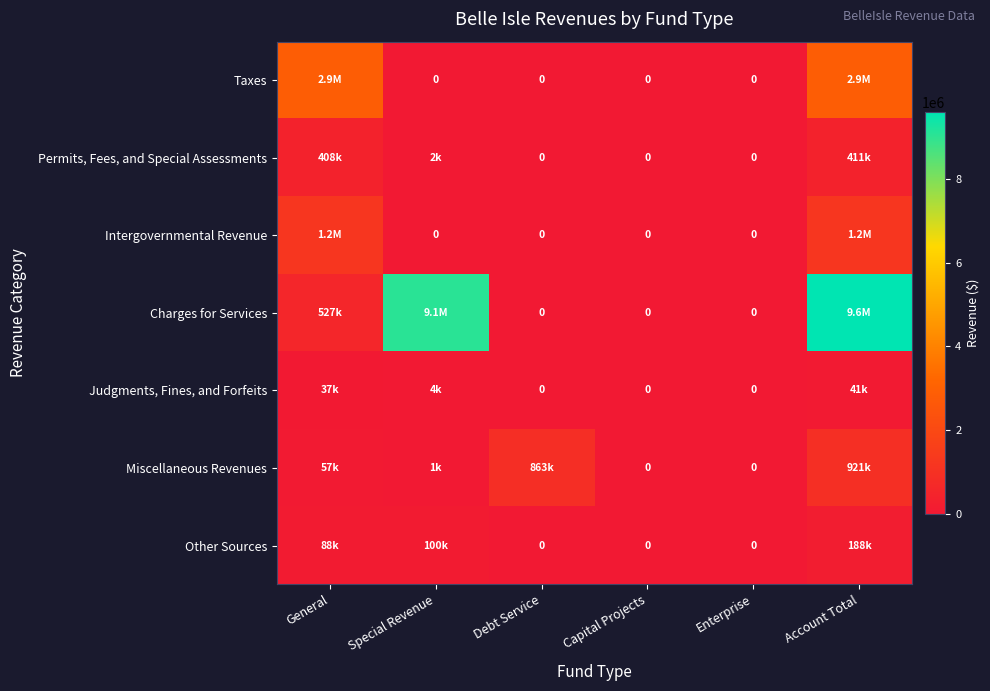

Which series changed the most between Special Revenue and Account Total?

Taxes